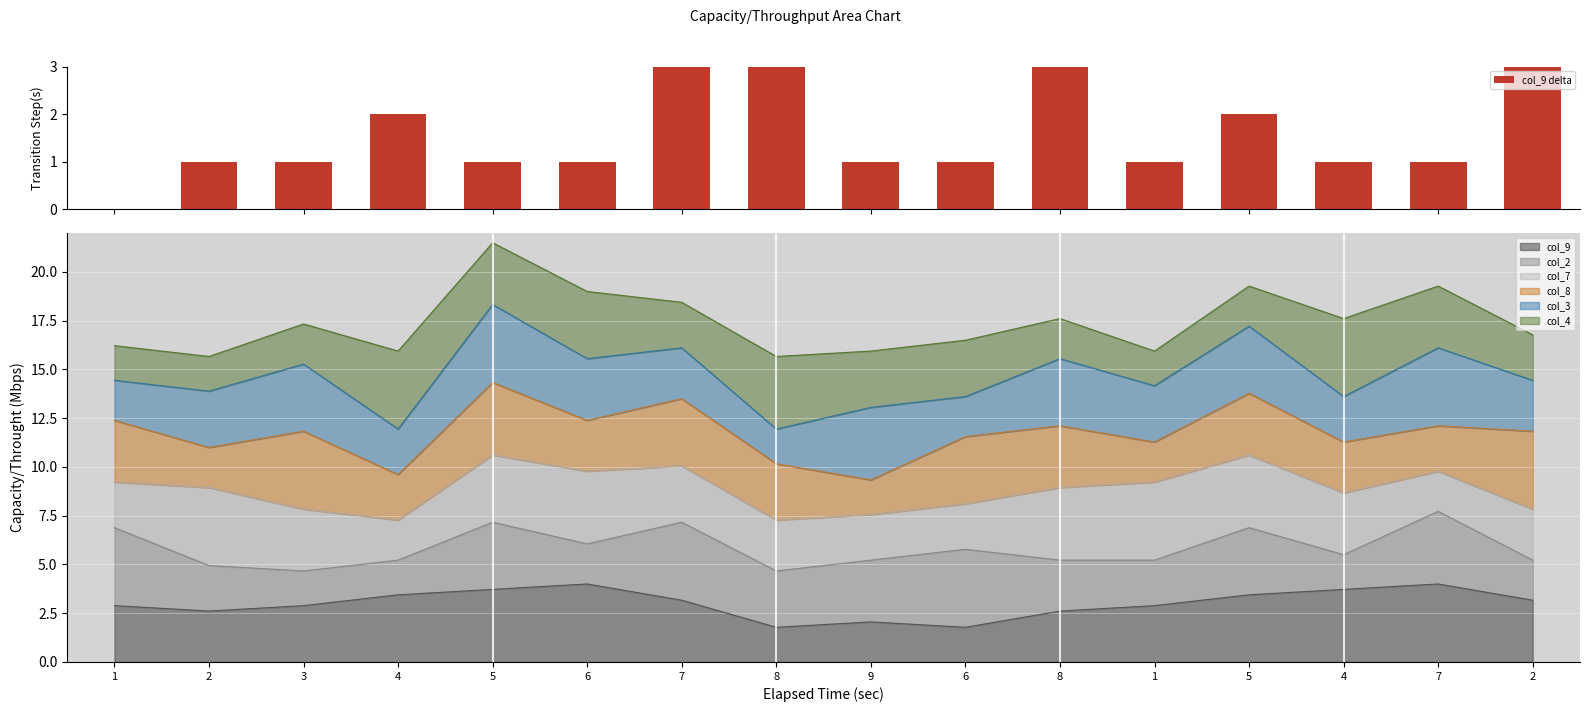

List the labels in order of value, largest first.

7, 8, 8, 2, 4, 5, 2, 3, 5, 6, 9, 6, 1, 4, 7, 1